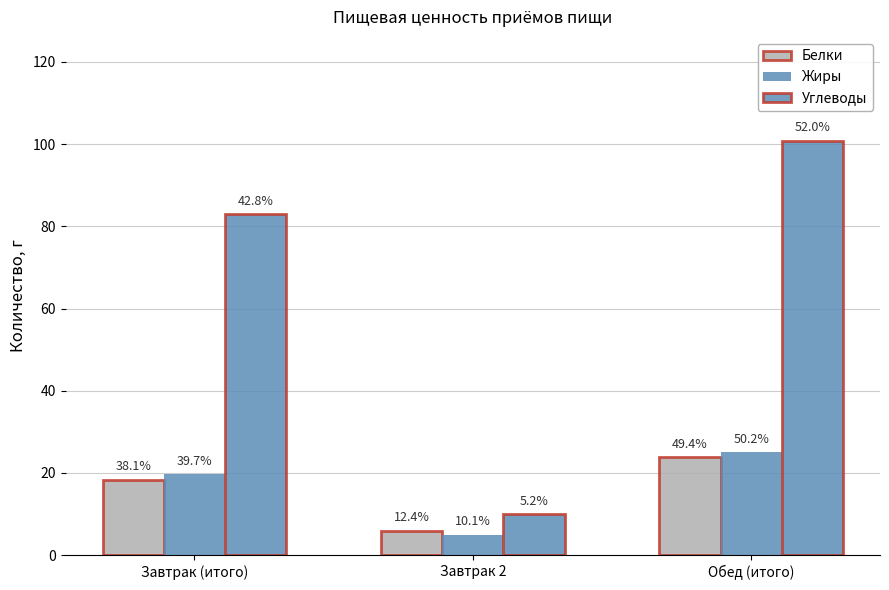

What is the sum of all Белки values?

48.3